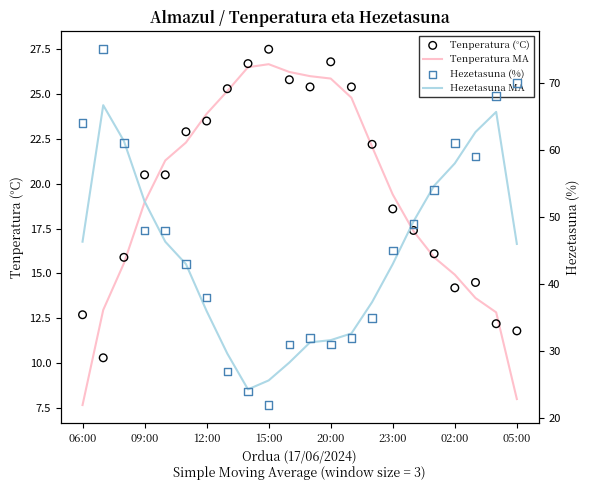

Which series reaches the minimum Y coordinate?

Tenperatura MA